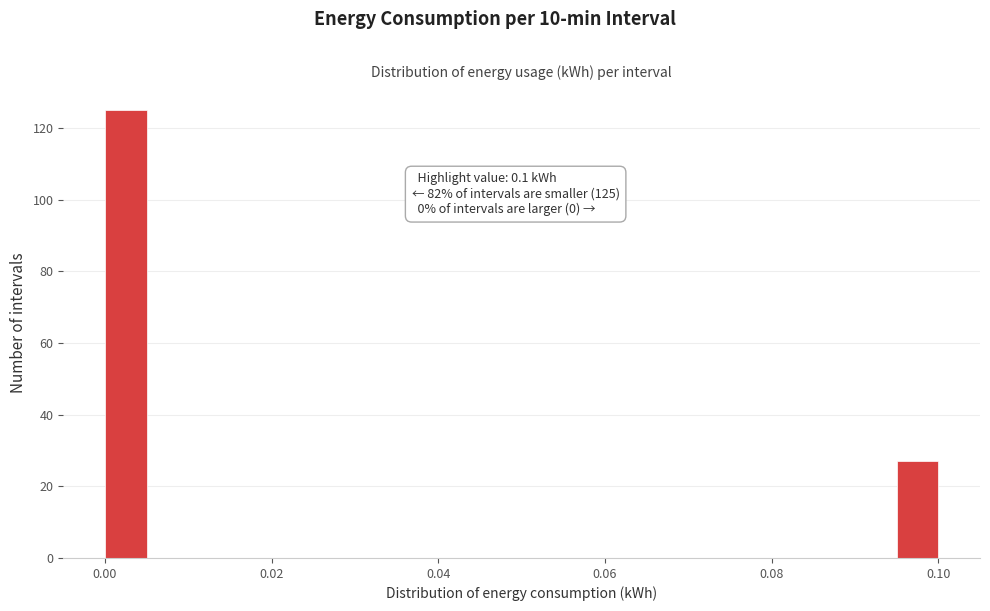

Read against the x-axis, roughly where is the centre of the tallest bar?

0.002